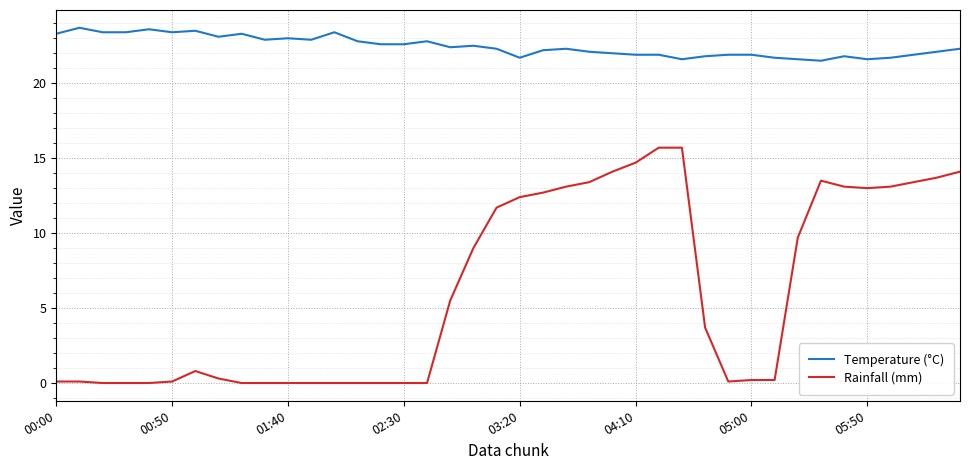

List the series in order of their peak value, highest first.

Temperature (°C), Rainfall (mm)